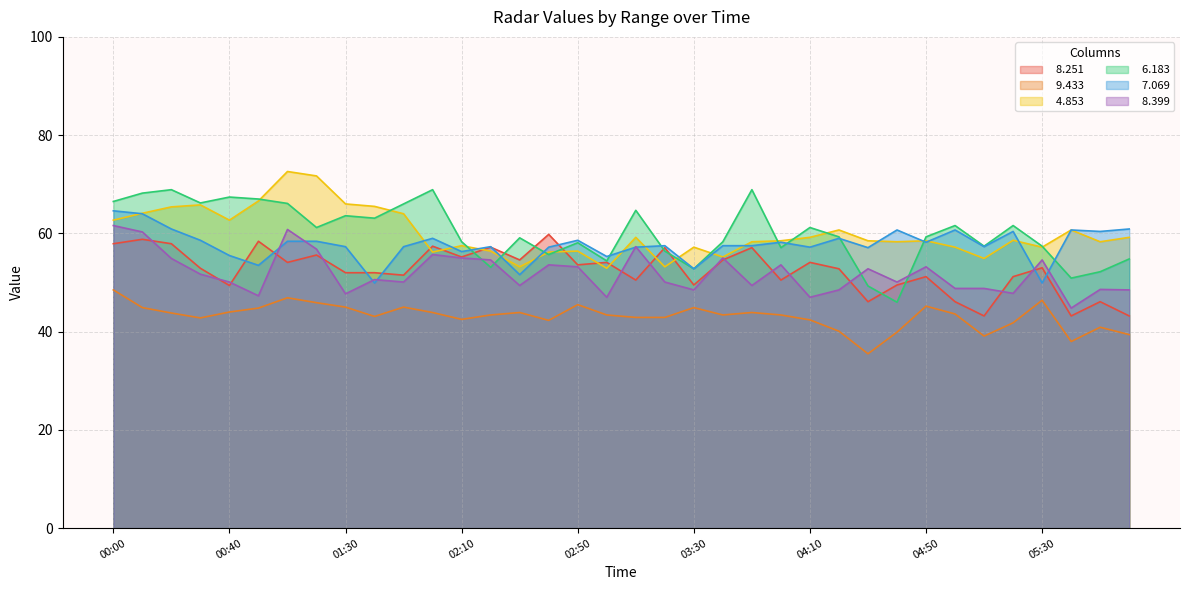

What is the difference between the   8.399 values at 04:30 and 00:40?

2.7